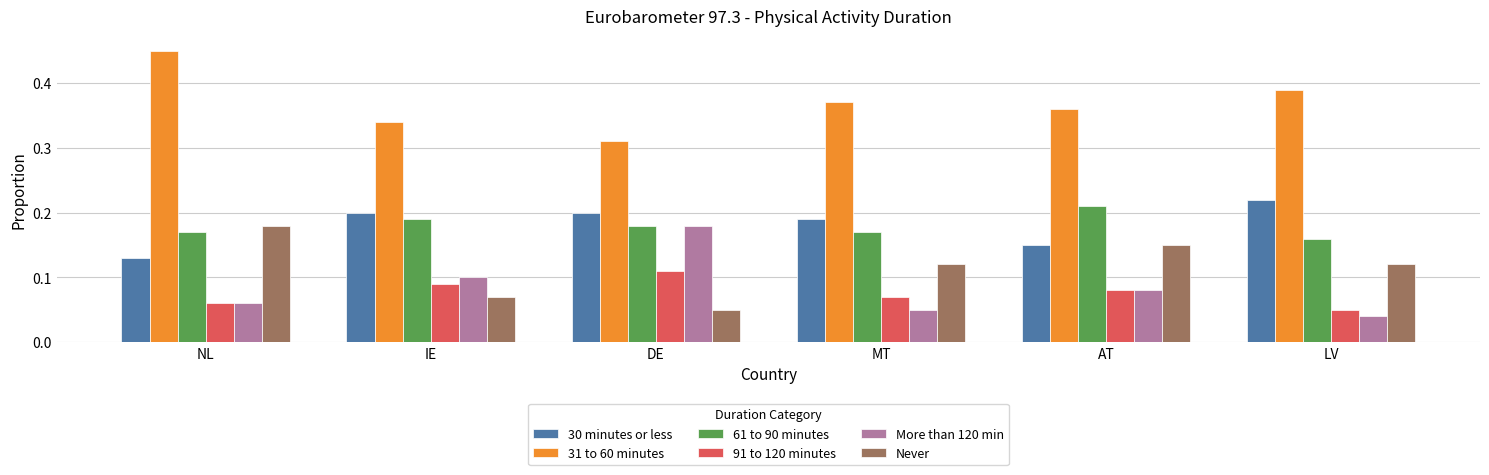

True or false: 91 to 120 minutes has a value of 0.1 at MT.

True